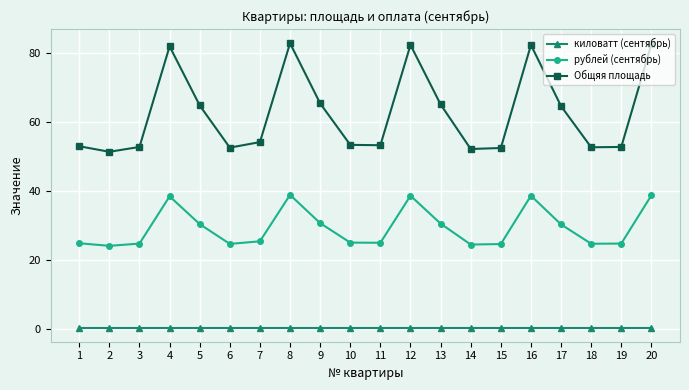

List the series in order of their overall mean, lowest first.

киловатт (сентябрь), рублей (сентябрь), Общяя площадь